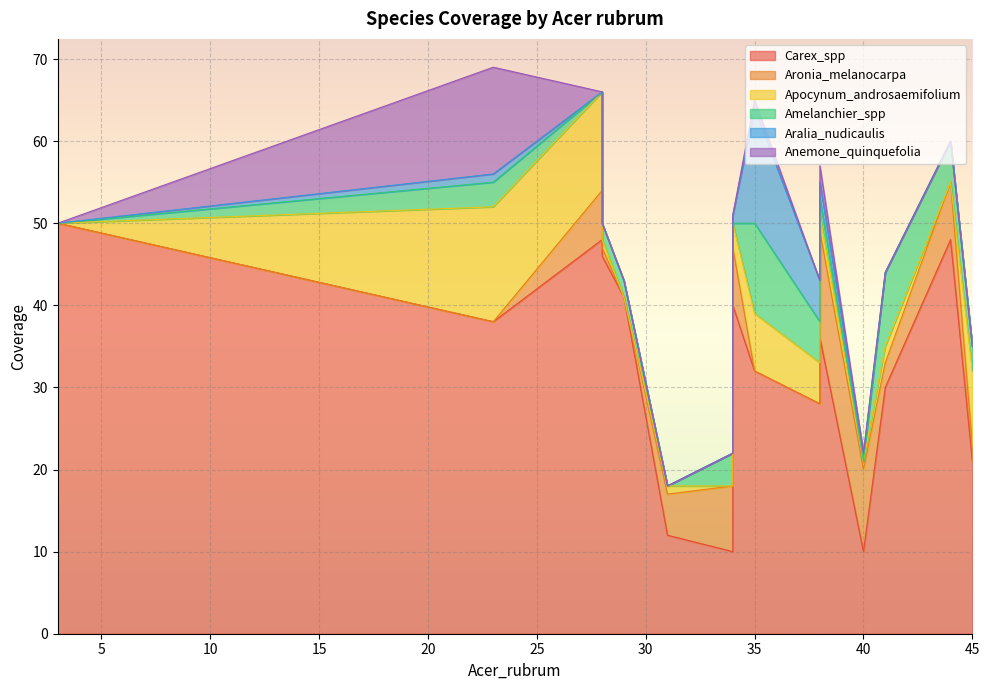

At how many categories does at least one series exceed 37?

7